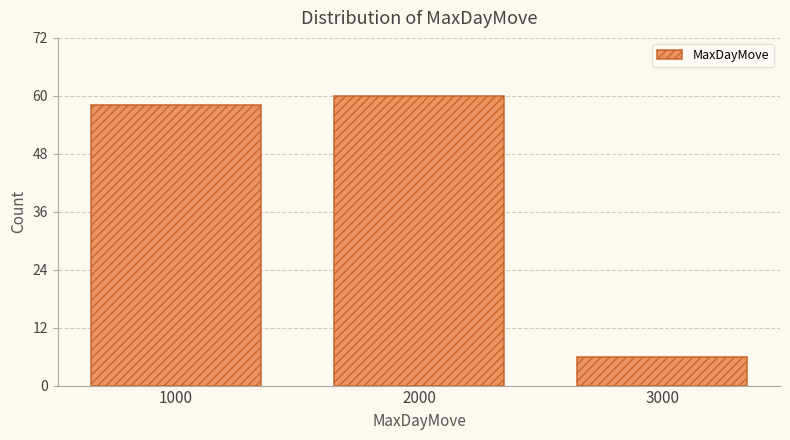

Reading right to left, what are all the values shown in this chart?

3000=6	2000=60	1000=58